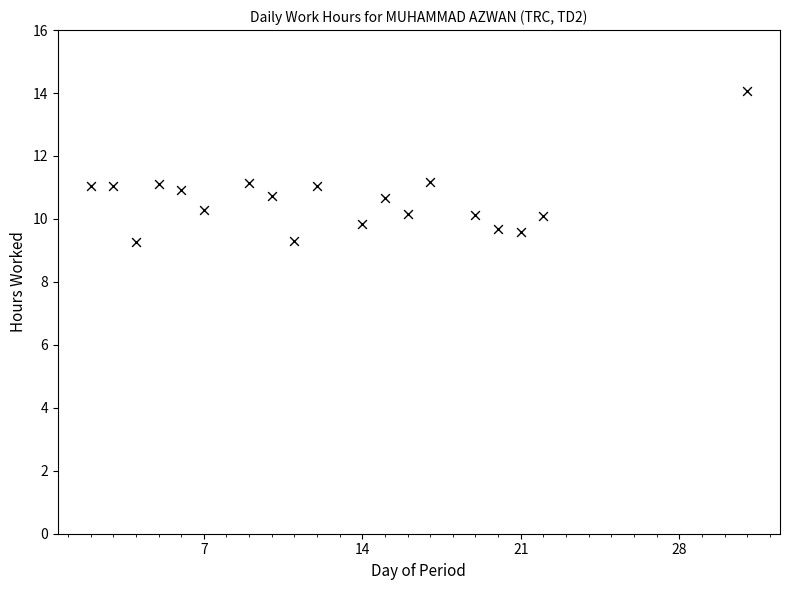

What is the range of X values (max minus min)?

29.0